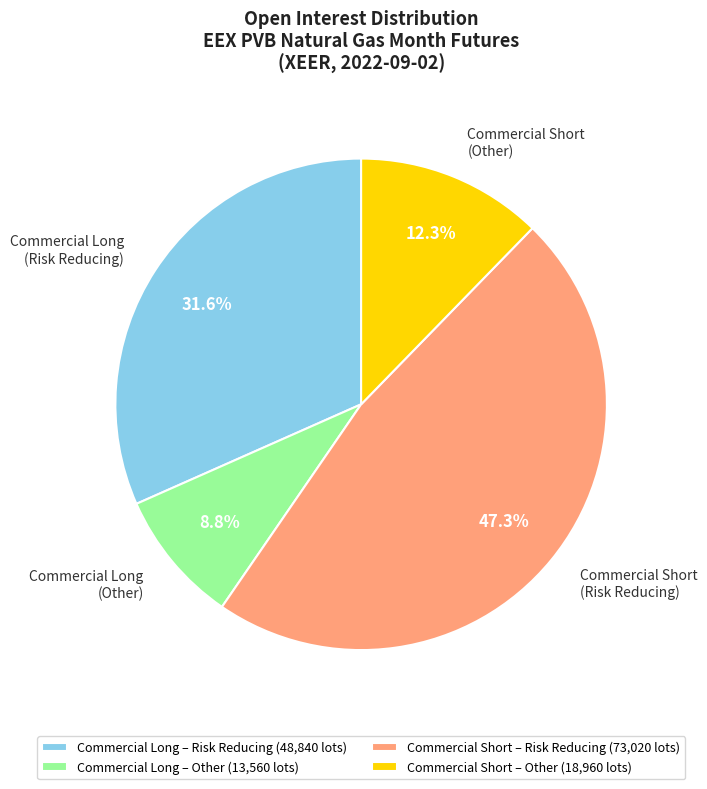

Between Commercial Short (Risk Reducing) and Commercial Short (Other), which is larger?

Commercial Short (Risk Reducing)